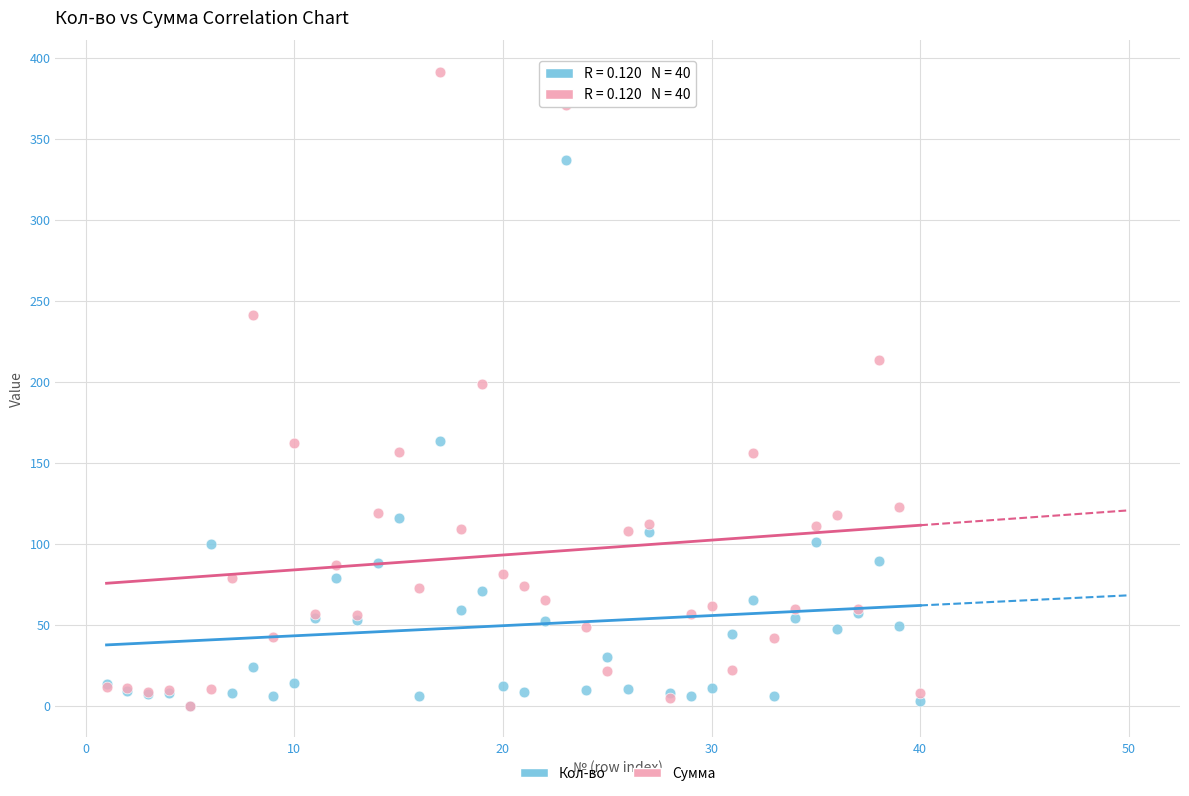

Which series has the largest Y range (max minus min)?

Сумма